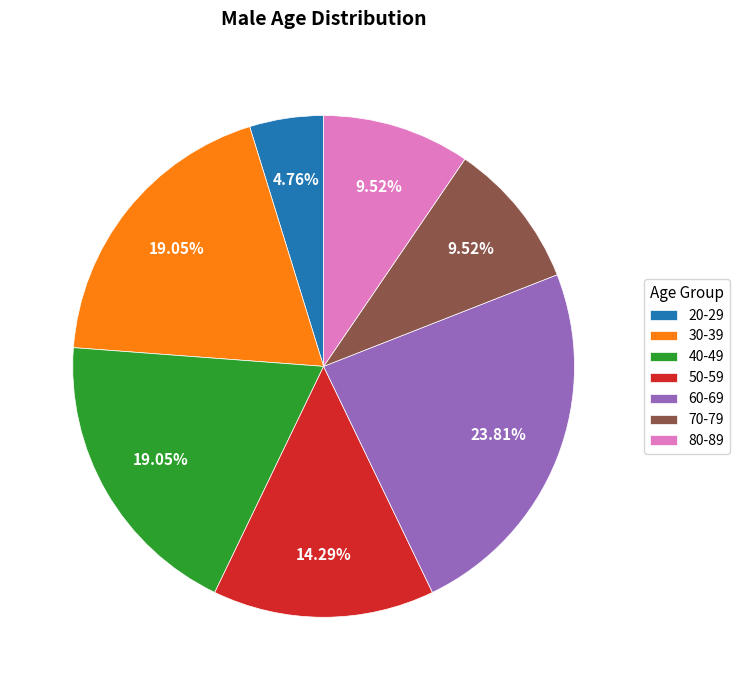

What is the ratio of the value at 50-59 to the value at 60-69?

0.6